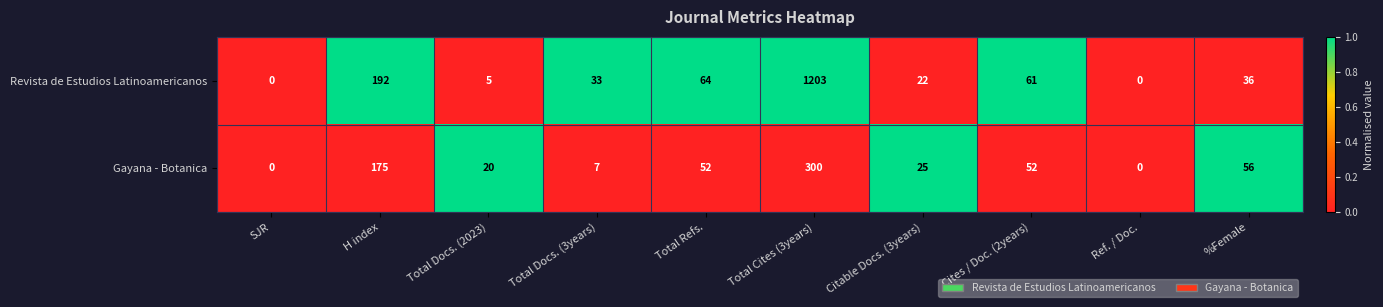

The value of Revista de Estudios Latinoamericanos at Total Docs. (3years) is 33. True or false?

True